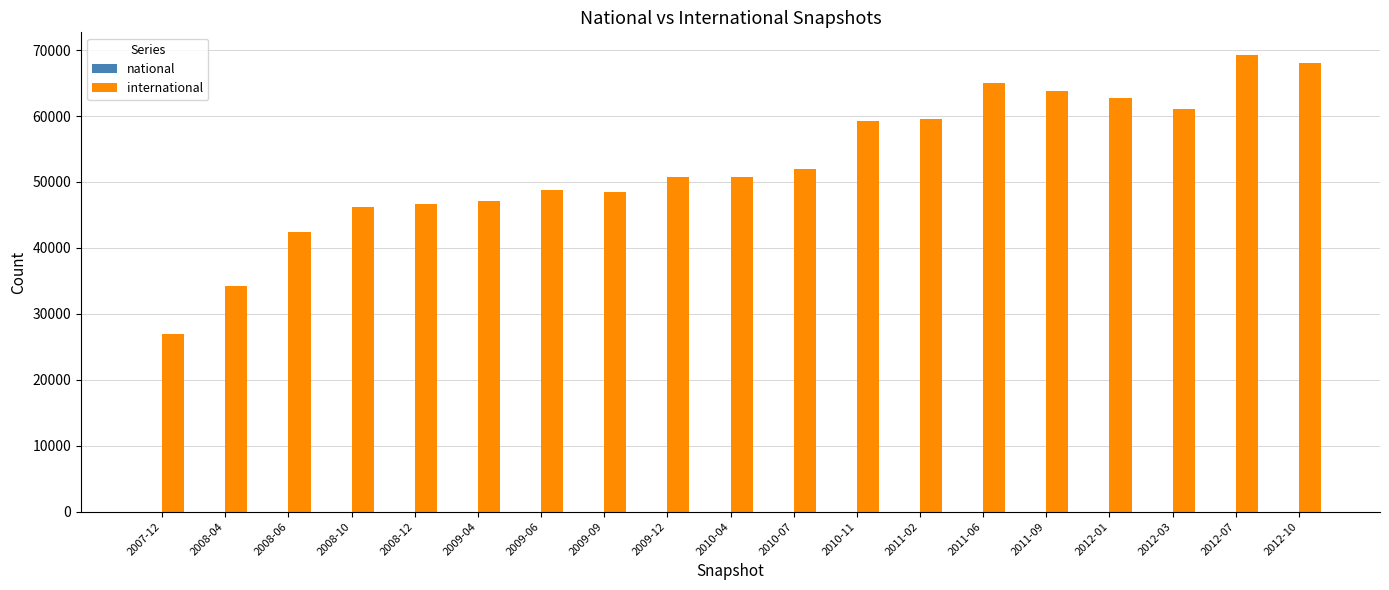

Count the number of data series in this chart.

1